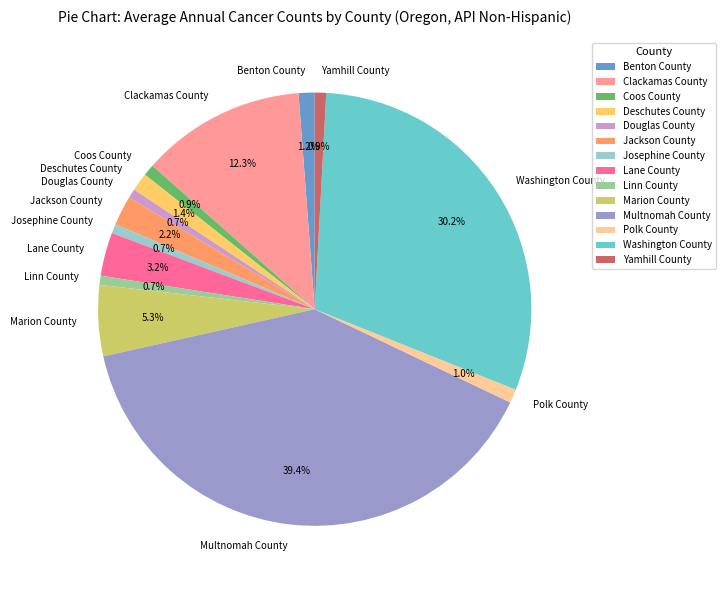

To the nearest percent, what is the combined percentage of Clackamas County and Deschutes County?

14%